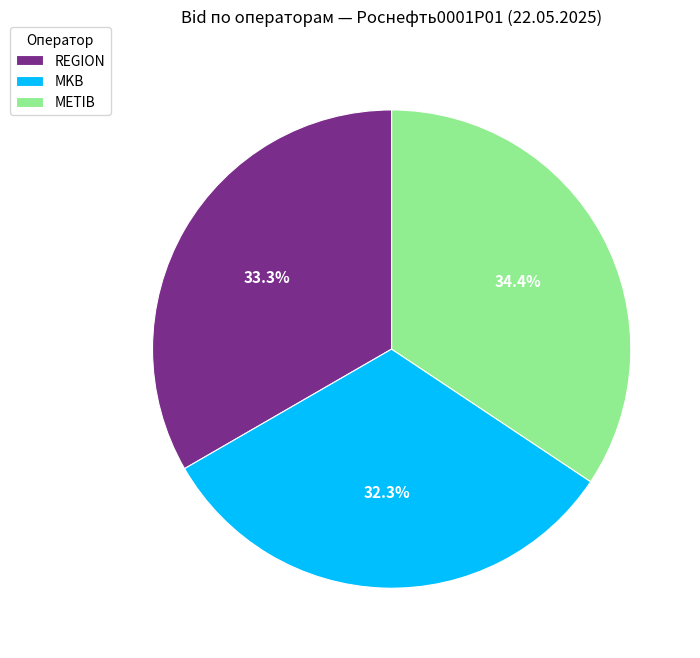

To the nearest percent, what portion does METIB represent?

34%